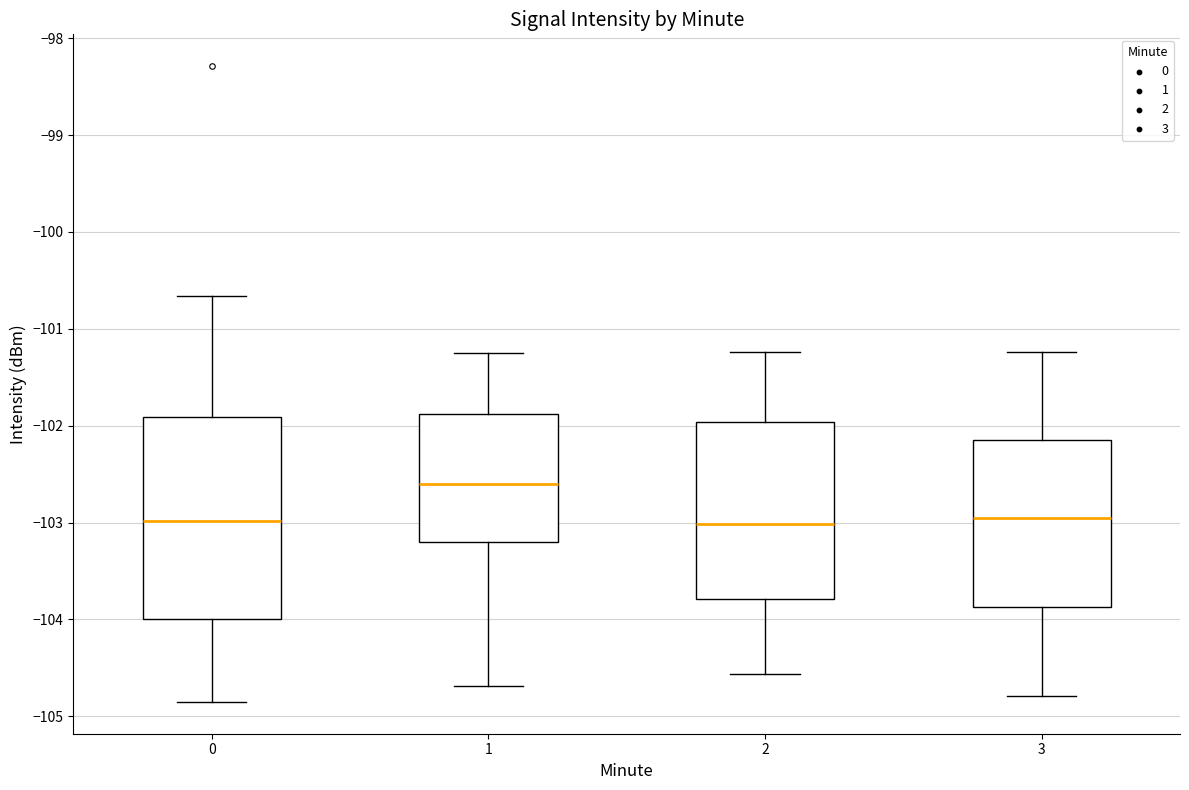

Comparing the boxes themselves (not the whiskers), which one is the tallest?

0